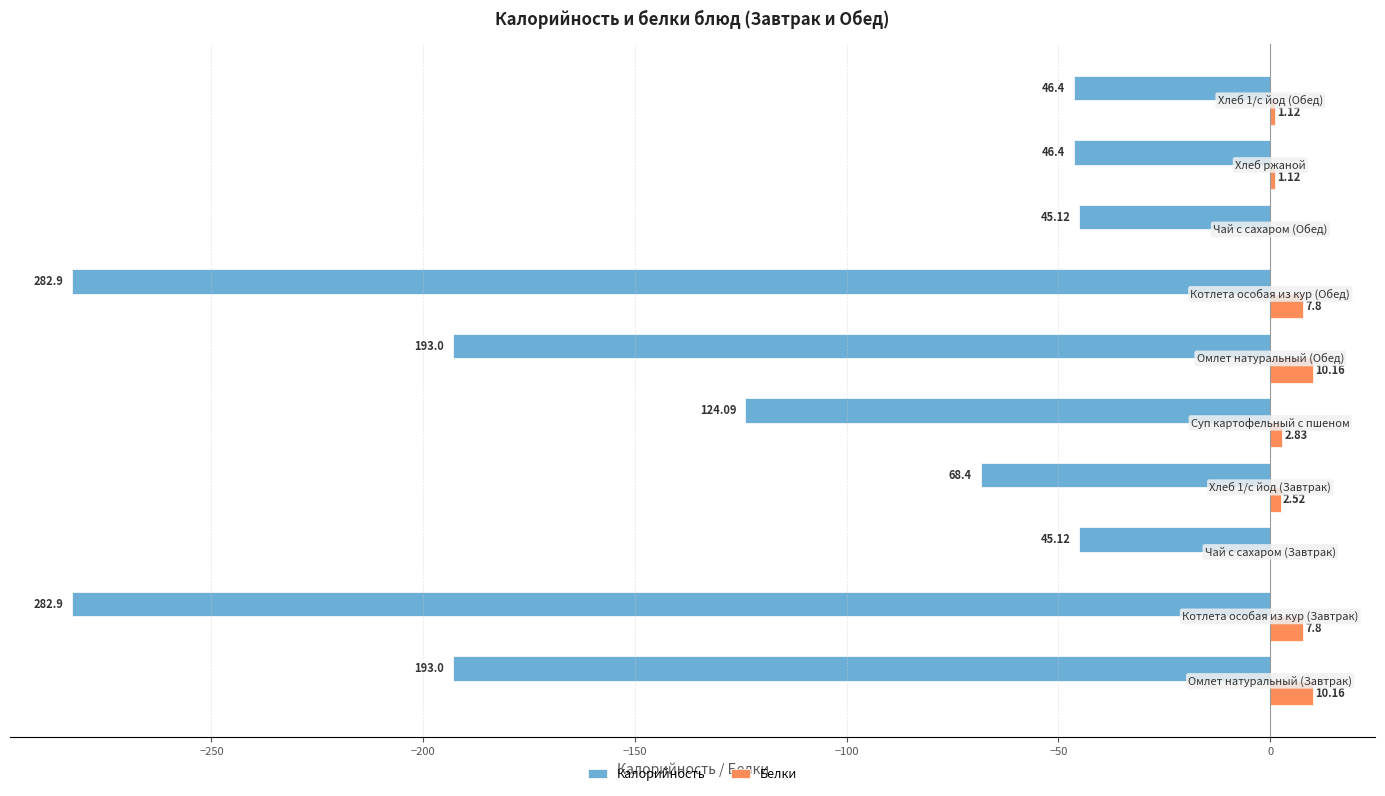

What are all the series names shown in the legend?

Калорийность, Белки